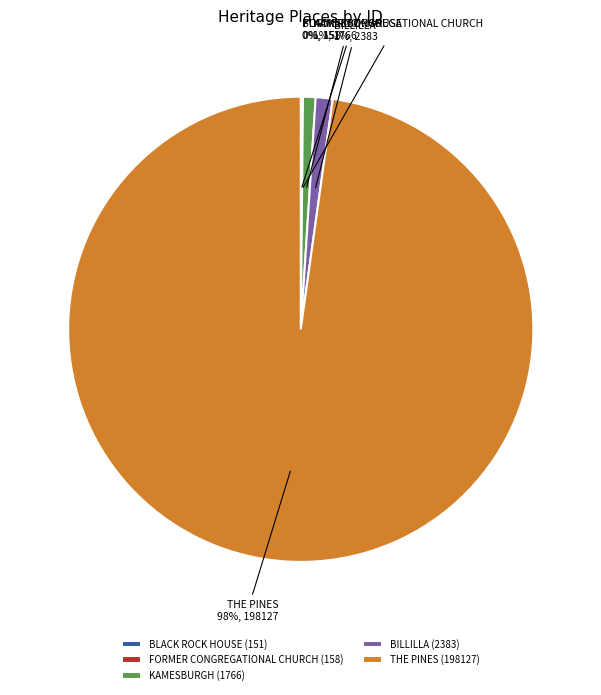

Does any single category account for the majority?

Yes